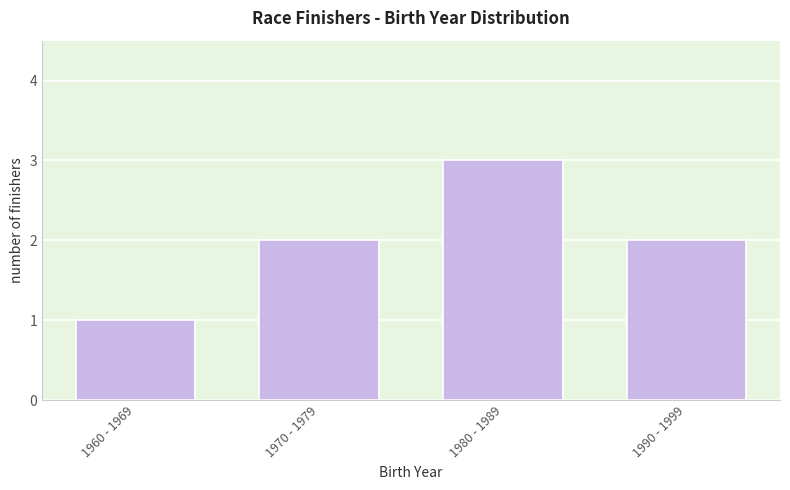

Reading left to right, list all the values displayed in this chart.

1	2	3	2